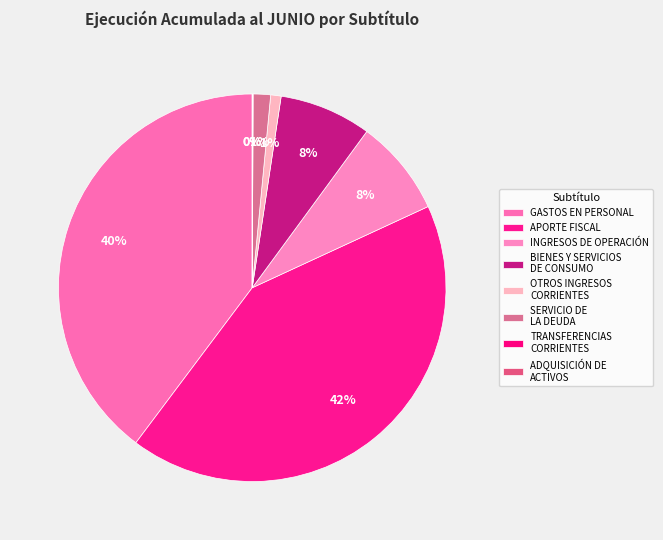

The SERVICIO DE LA DEUDA slice represents 11% of the pie. True or false?

False